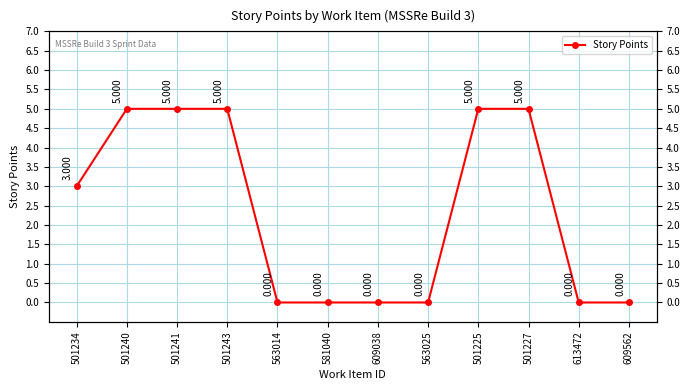

How many distinct data groups are displayed?

1